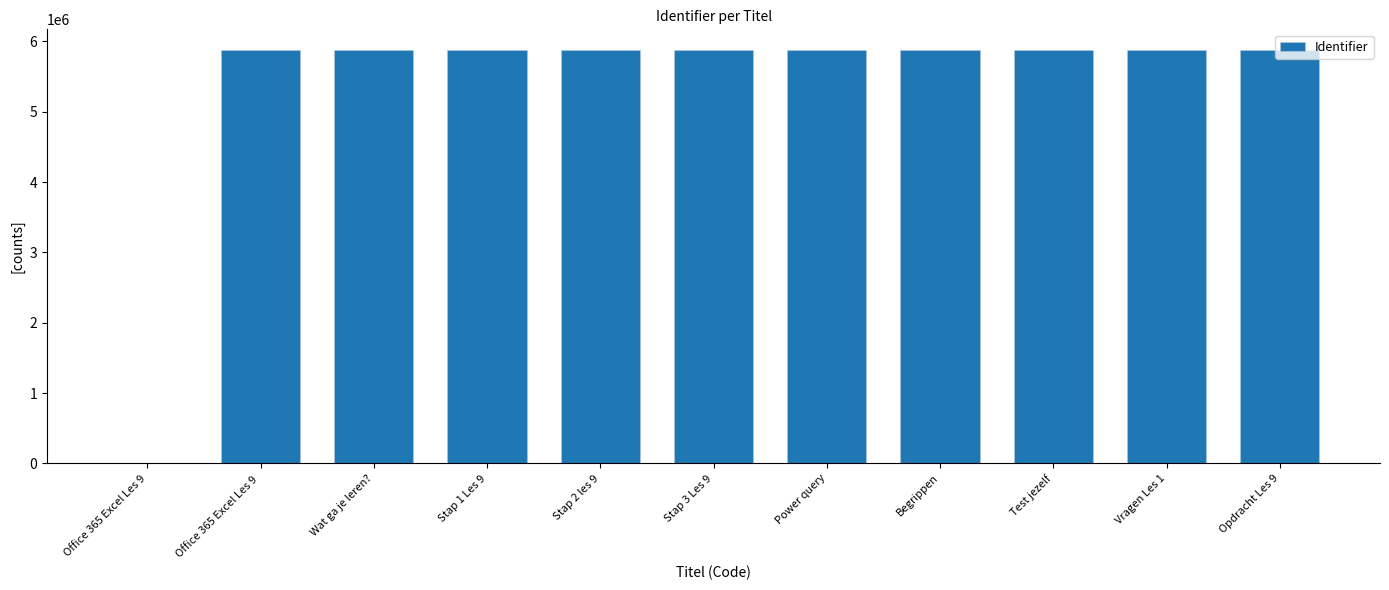

What is the ratio of the value at Stap 2 les 9 to the value at Power query?

1.0